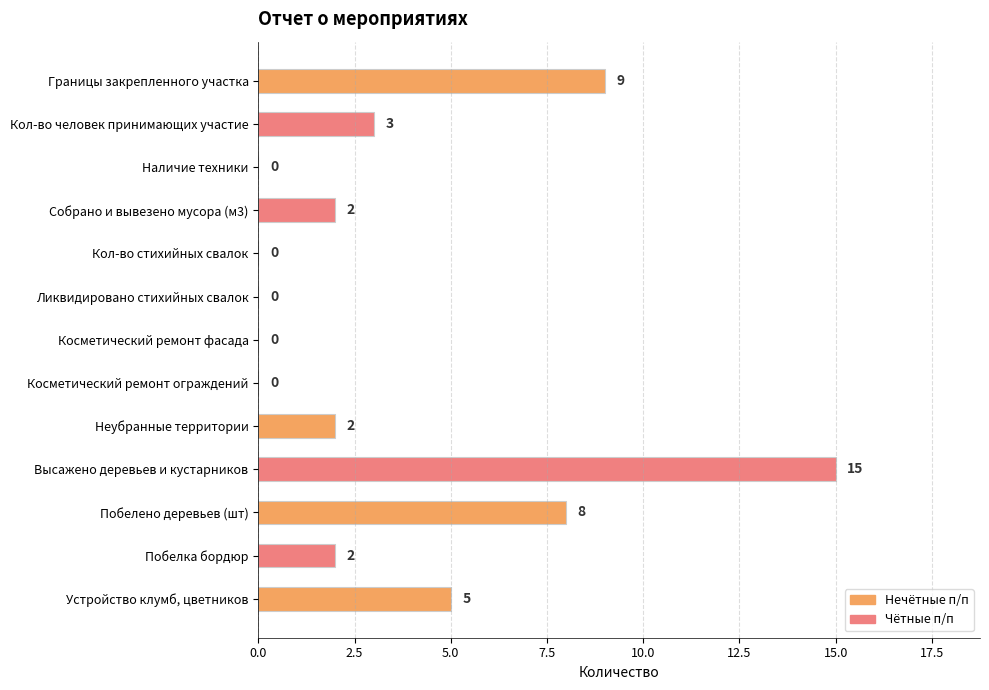

Reading bottom to top, extract all data points from this chart.

Устройство клумб, цветников=5	Побелка бордюр=2	Побелено деревьев (шт)=8	Высажено деревьев и кустарников=15	Неубранные территории=2	Косметический ремонт ограждений=0	Косметический ремонт фасада=0	Ликвидировано стихийных свалок=0	Кол-во стихийных свалок=0	Собрано и вывезено мусора (м3)=2	Наличие техники=0	Кол-во человек принимающих участие=3	Границы закрепленного участка=9